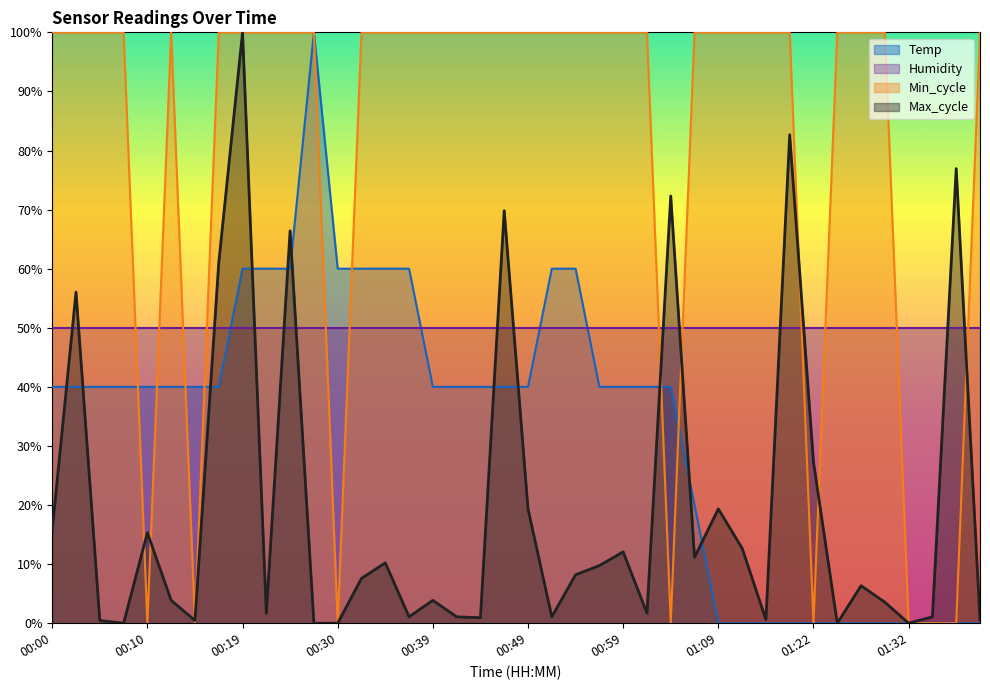

Where is the first local minimum for Min_cycle?

00:10